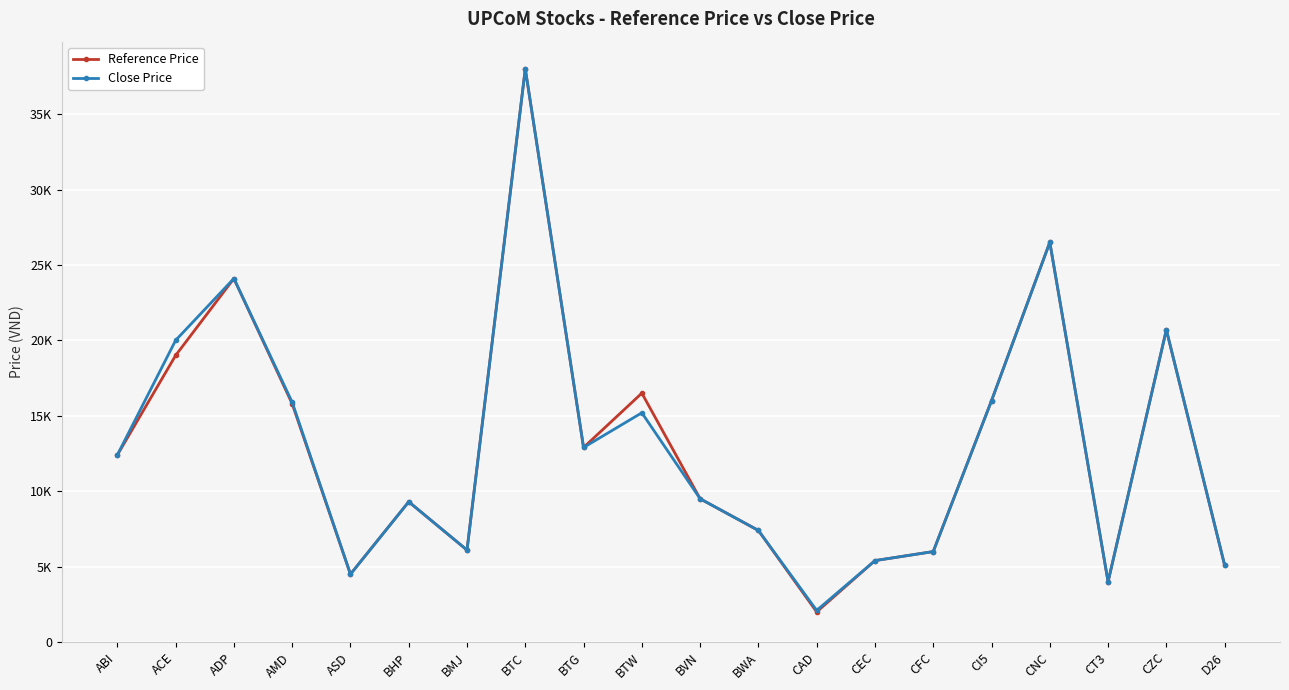

At which category is the sum across all series the highest?

BTC